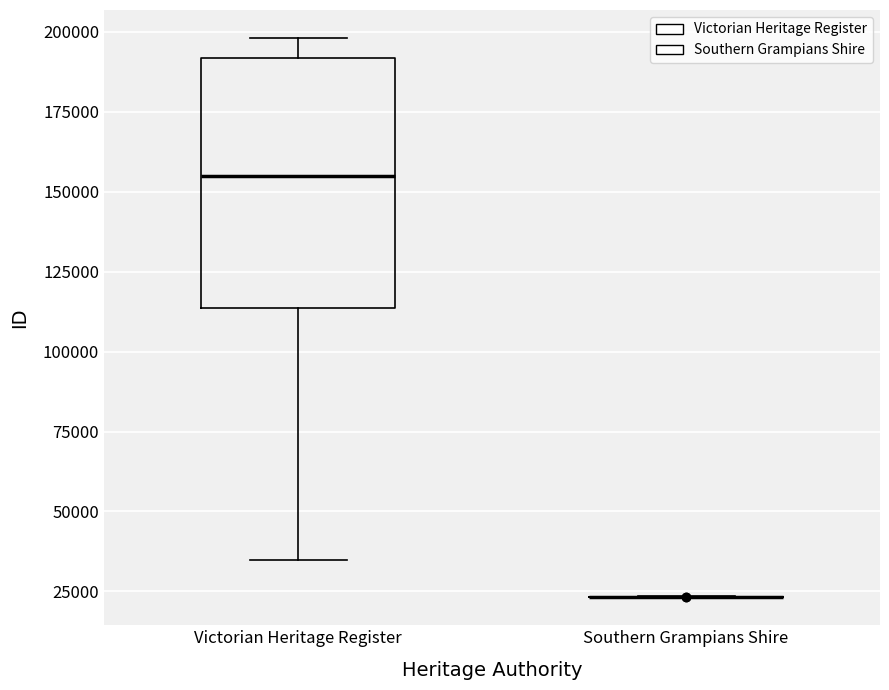

Reading left to right, read every box against the y-axis: the position of its median line, the range the box covers, and the ends of its whiskers. The values are not printed on the chart, so give them approximately, as read against the axis.

Victorian Heritage Register: median 155000, box 115000 to 190000, whiskers 35000 to 200000
Southern Grampians Shire: box collapsed to a line at 25000, whiskers 25000 to 25000